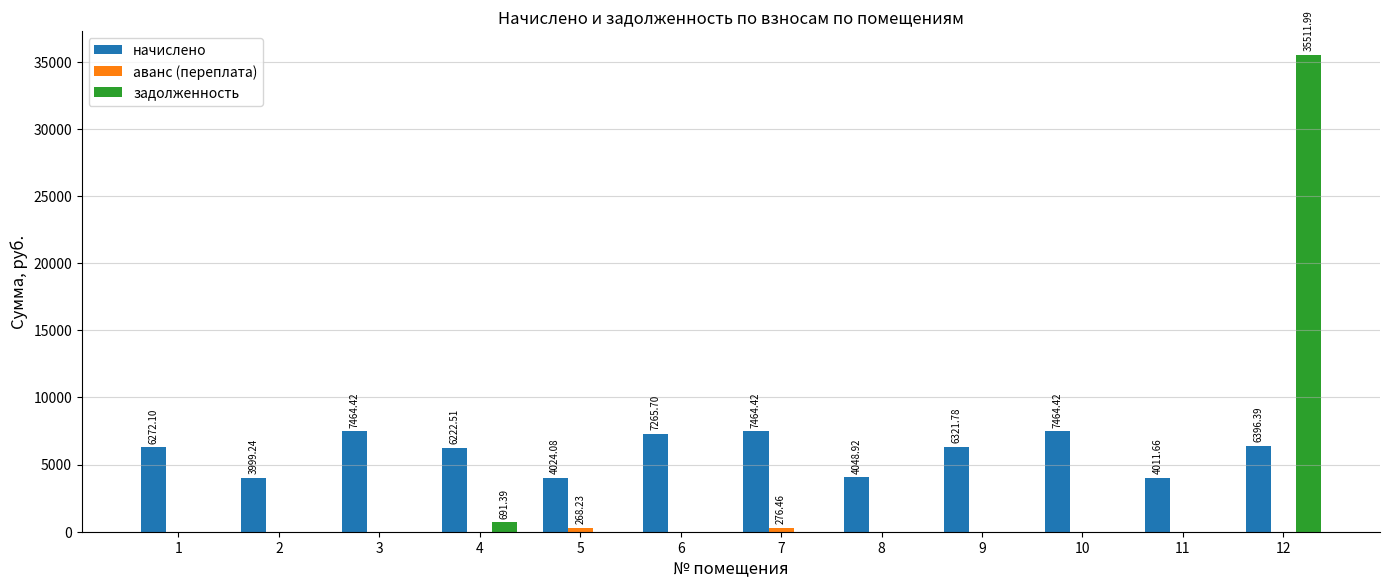

Which series changed the most between 7 and 12?

задолженность